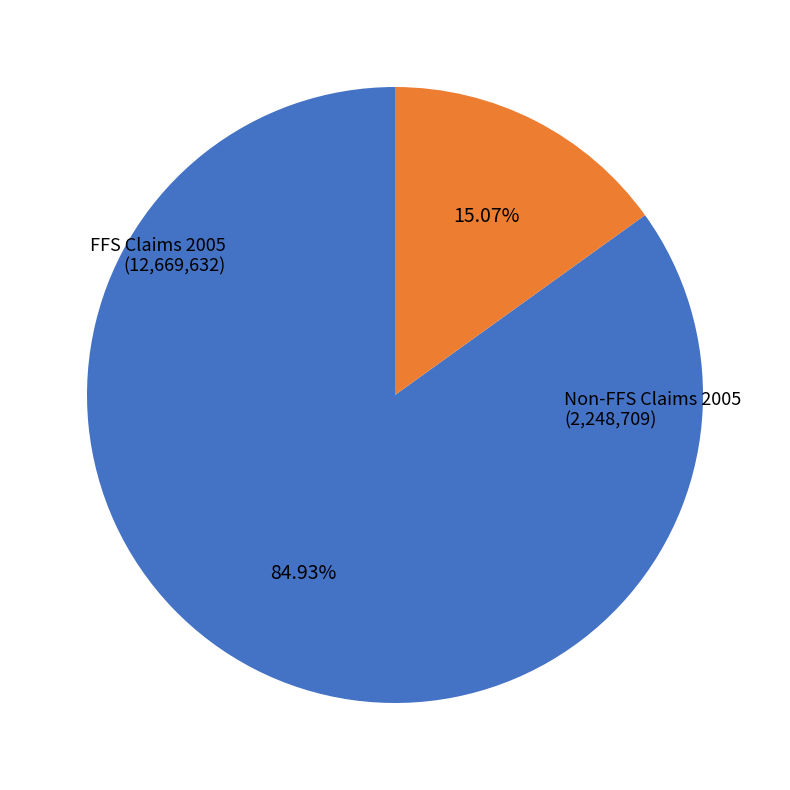

Is there a majority slice in this chart?

Yes